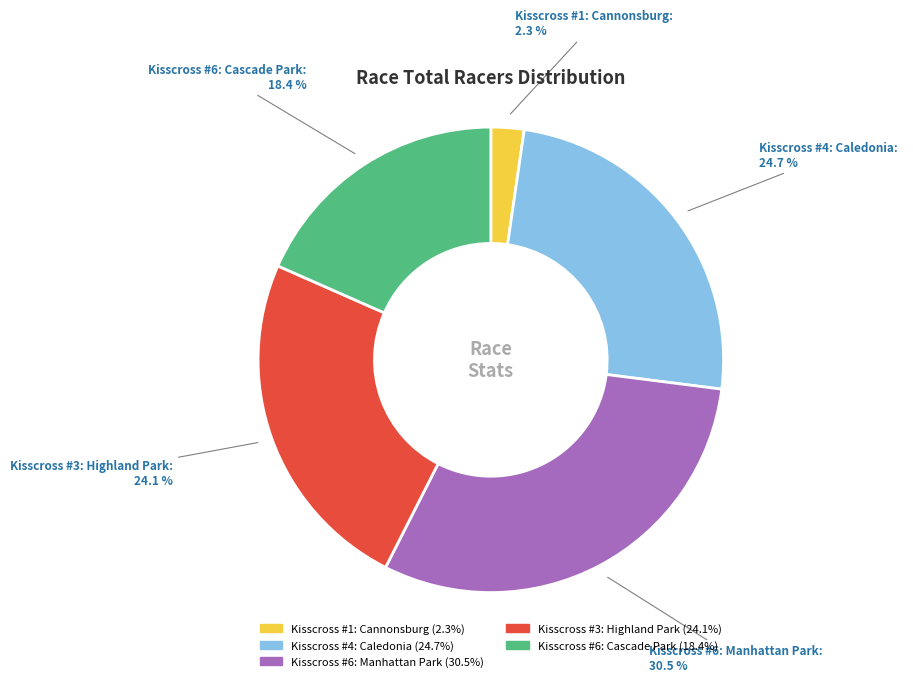

Which category has the smallest portion of the pie?

Kisscross #1: Cannonsburg